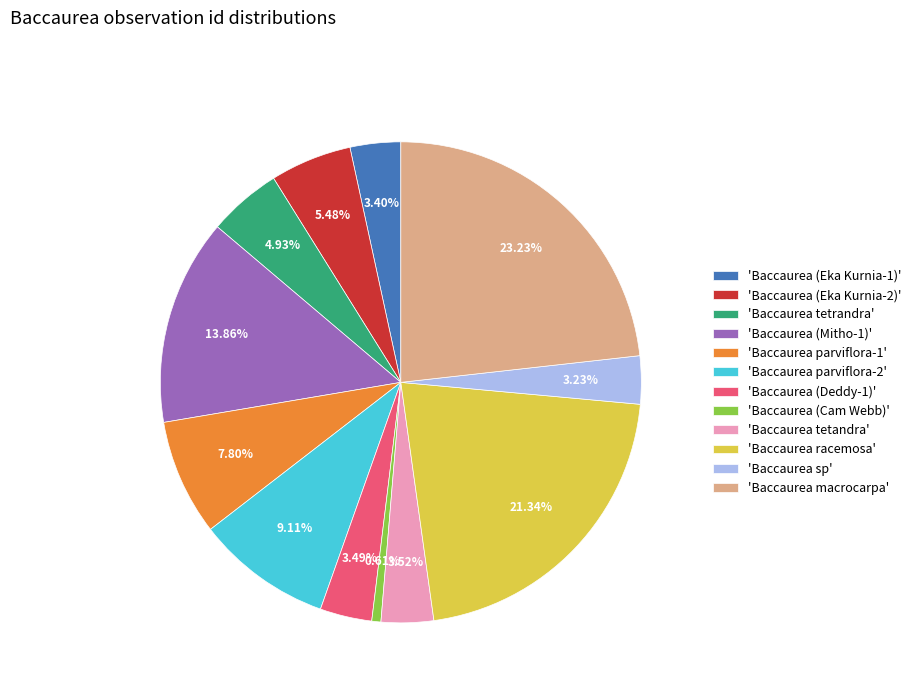

Between 'Baccaurea sp' and 'Baccaurea (Eka Kurnia-2)', which is larger?

'Baccaurea (Eka Kurnia-2)'